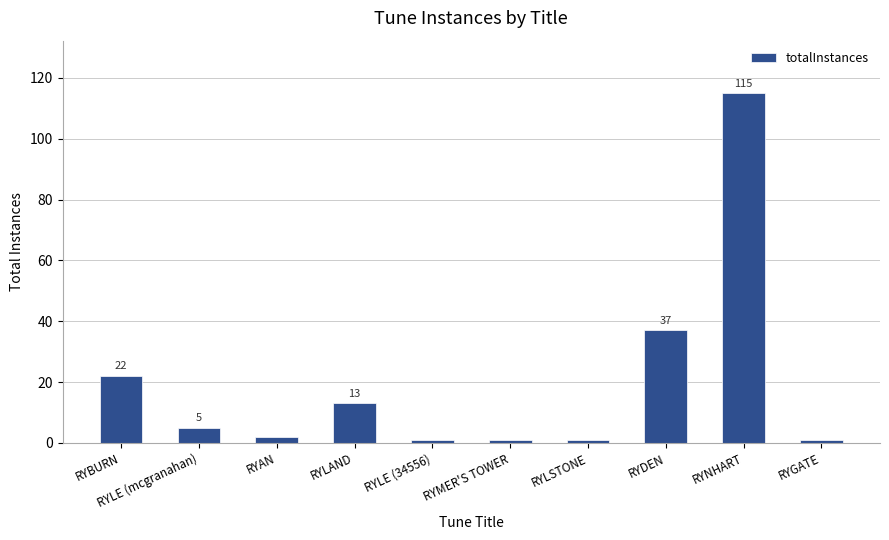

What is the greatest value displayed?

115